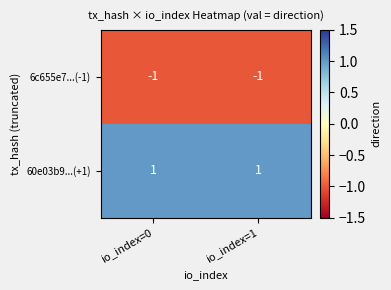

Reading right to left, extract all data points from this chart.

6c655e7...(-1): io_index=1=-1	io_index=0=-1
60e03b9...(+1): io_index=1=1	io_index=0=1